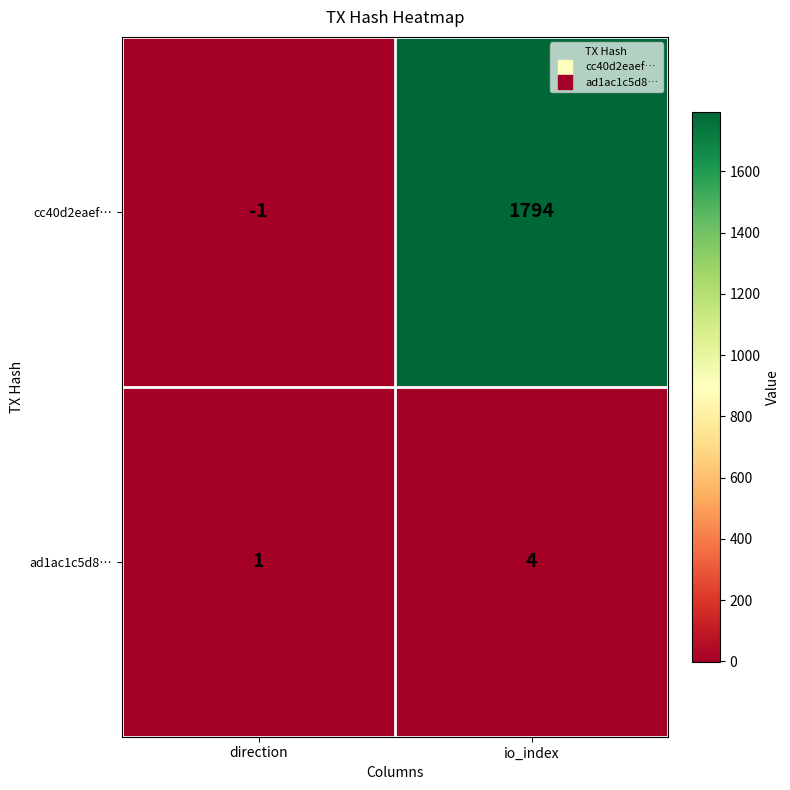

What is the sum of all cc40d2eaef… values?

1793